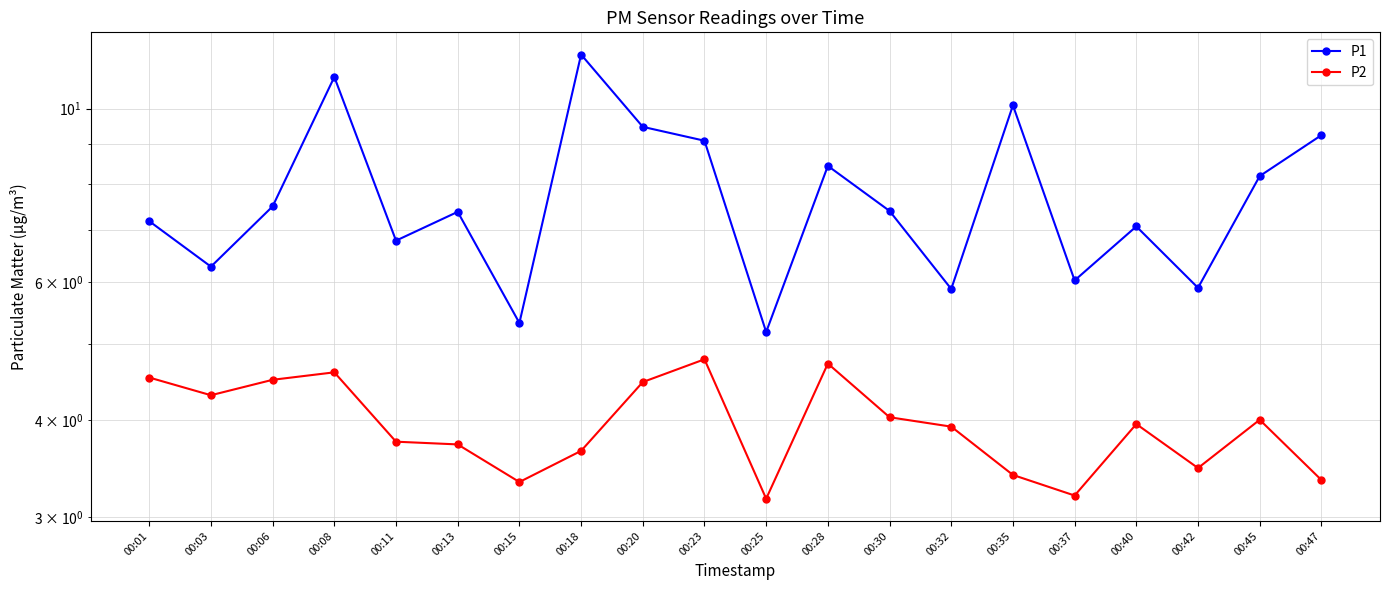

Which series has the largest total across all categories?

P1